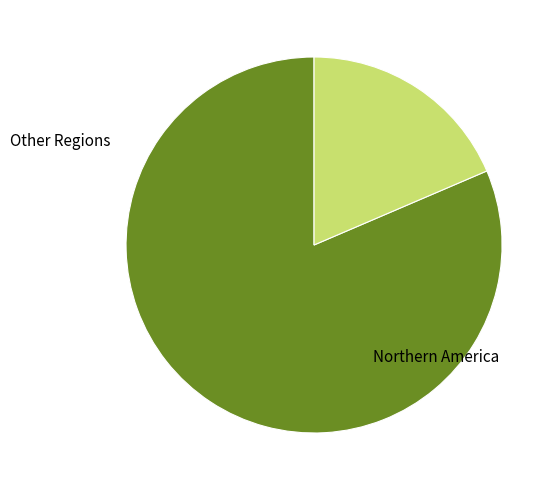

Which slice is the largest?

Northern America